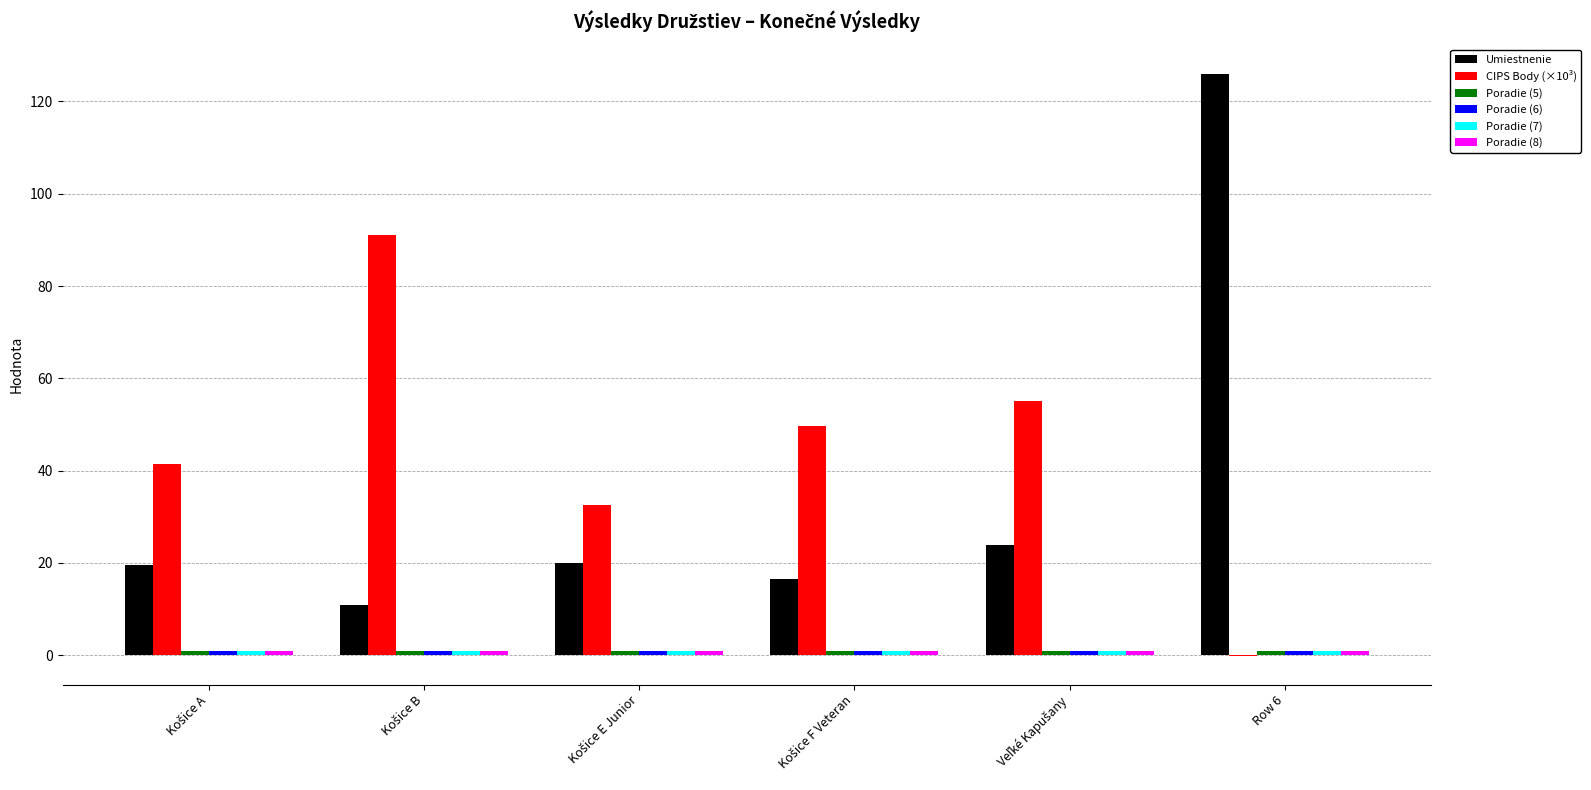

Which category has the highest value across all series?

Row 6